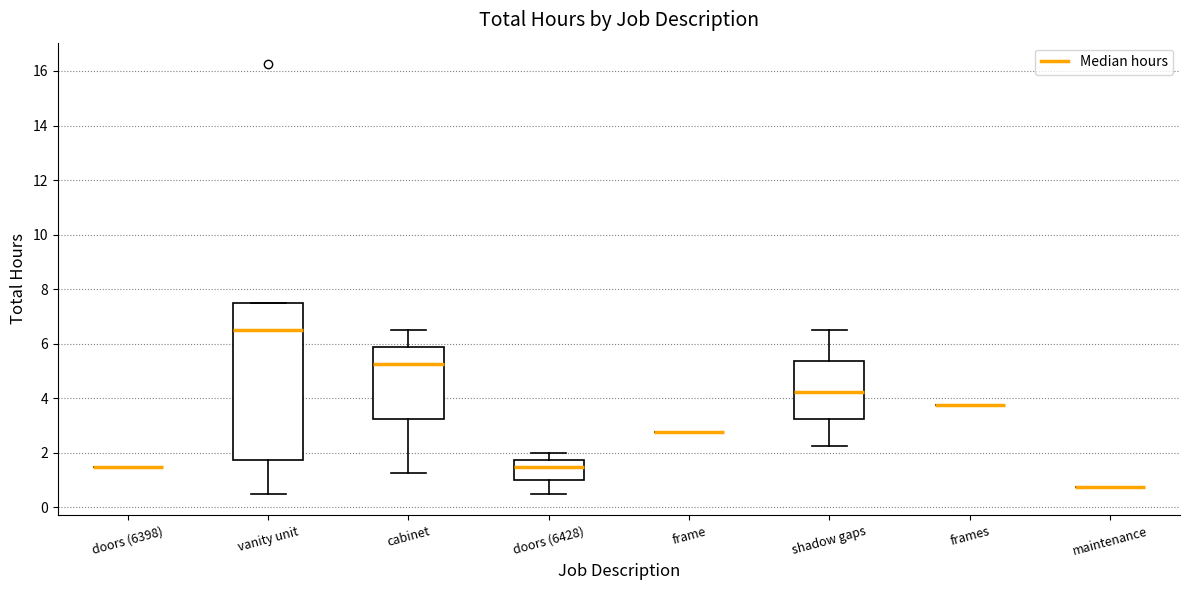

Which box is the tallest, from its lower edge to its upper edge?

vanity unit